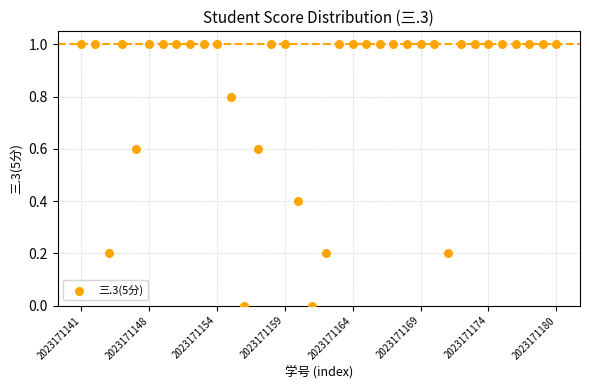

What is the range of Y values (max minus min)?

1.0